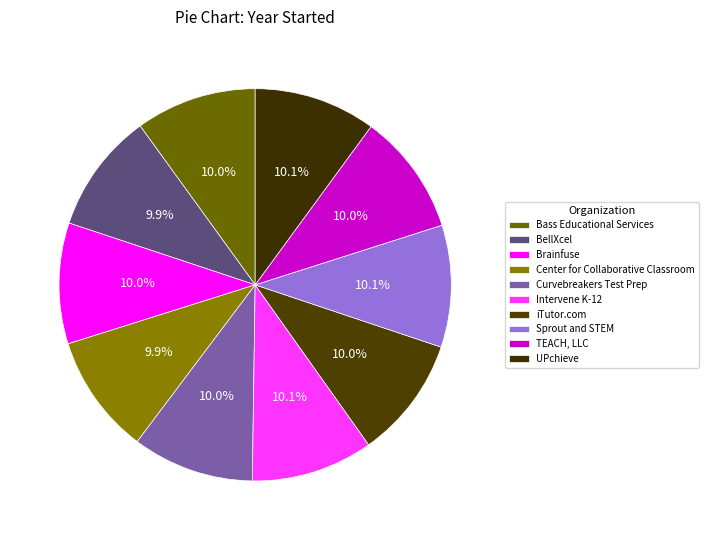

What is the largest slice in the pie chart?

Sprout and STEM